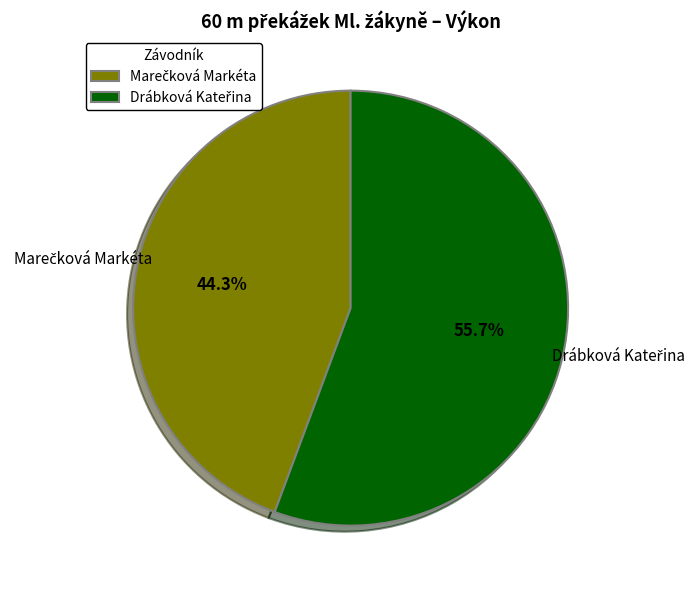

Does any single category account for the majority?

Yes